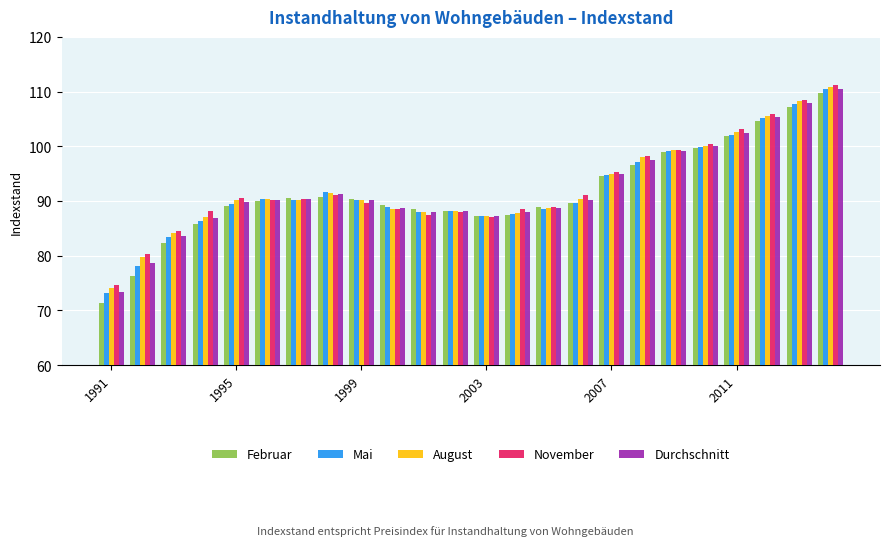

What is the value of the Durchschnitt bar at the 15th from the left?

88.8